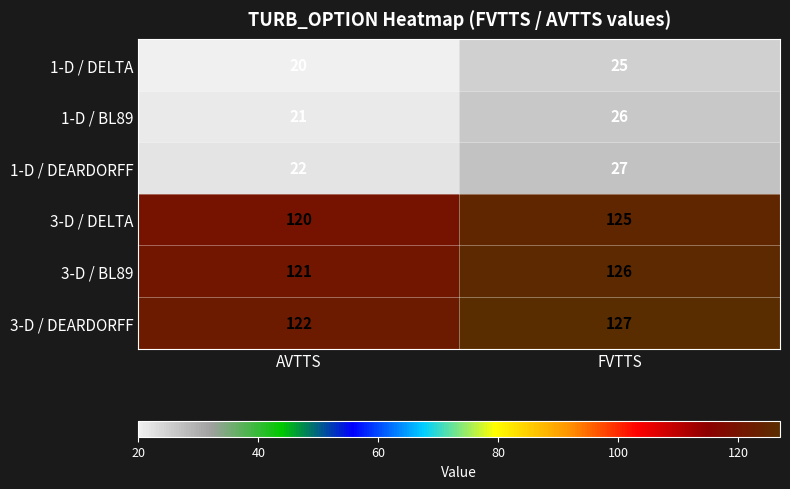

Rank the series by their maximum value, from lowest to highest.

1-D / DELTA, 1-D / BL89, 1-D / DEARDORFF, 3-D / DELTA, 3-D / BL89, 3-D / DEARDORFF